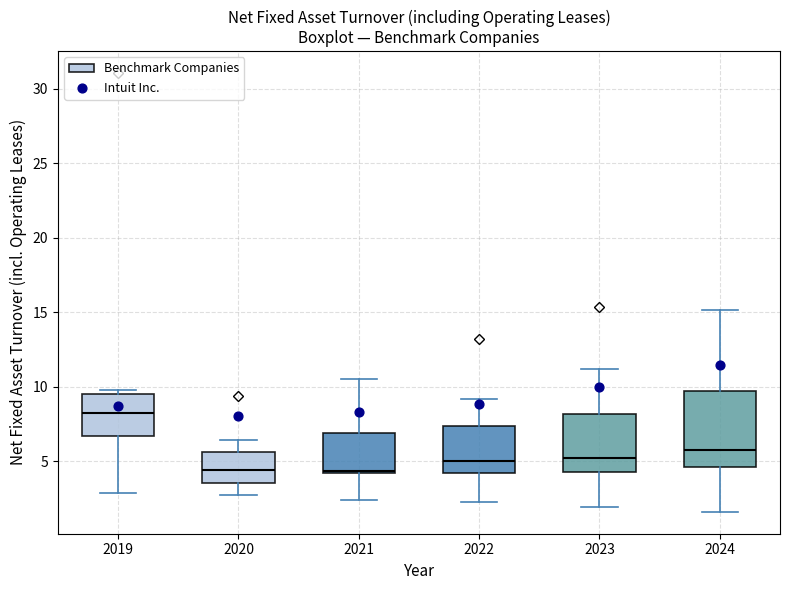

Where does the median line of the box at x = 2023 sit on the y-axis? The values are not printed on the chart, so give them approximately, as read against the axis.

5.0